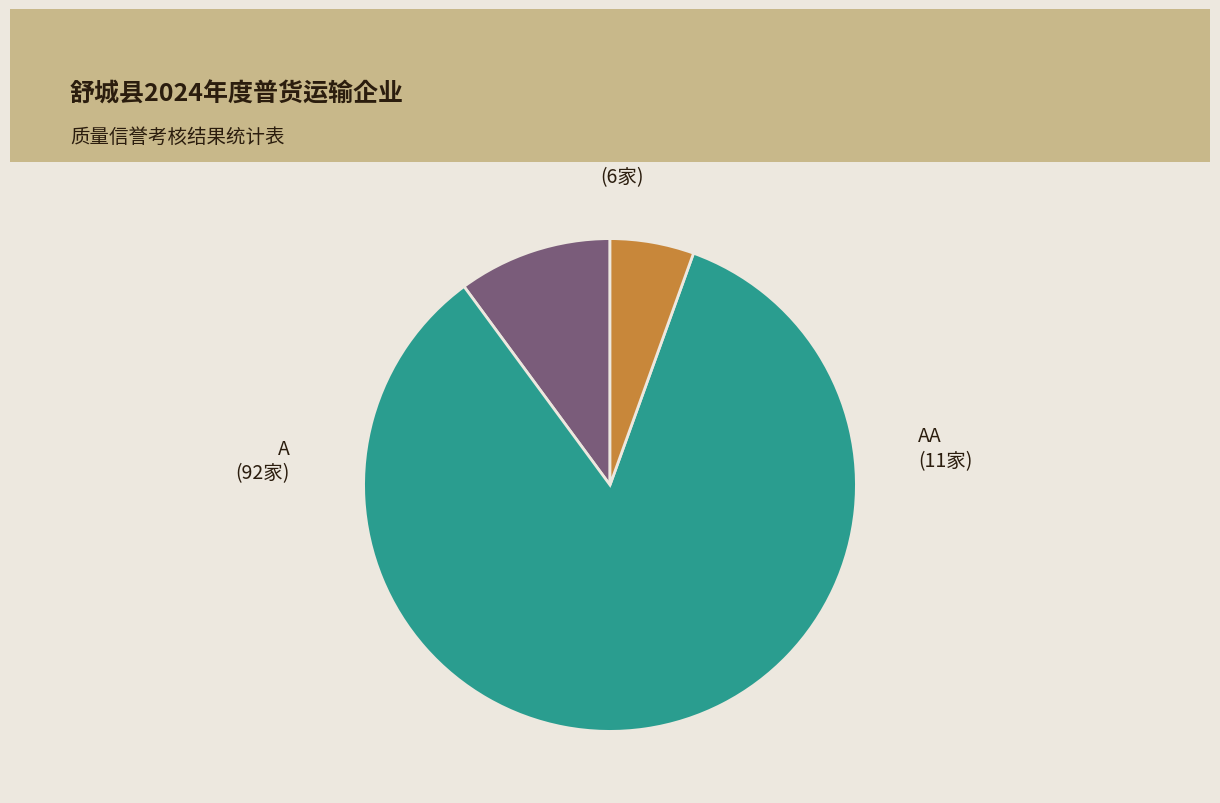

Rank the categories by value from lowest to highest.

B, AA, A